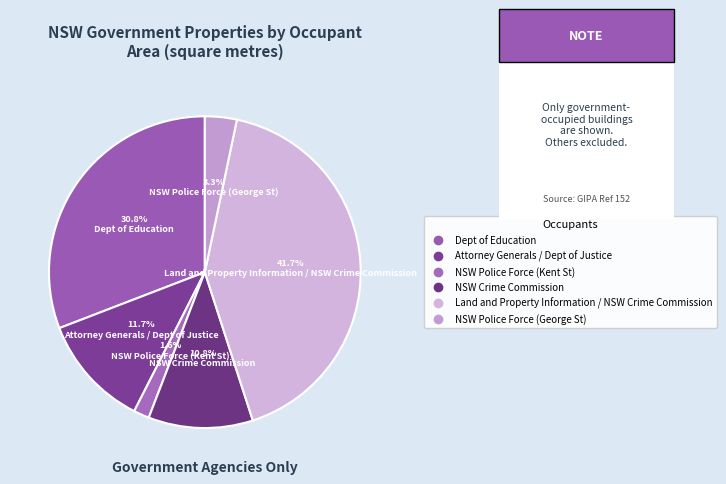

The Land and Property Information / NSW Crime Commission slice represents 34% of the pie. True or false?

False